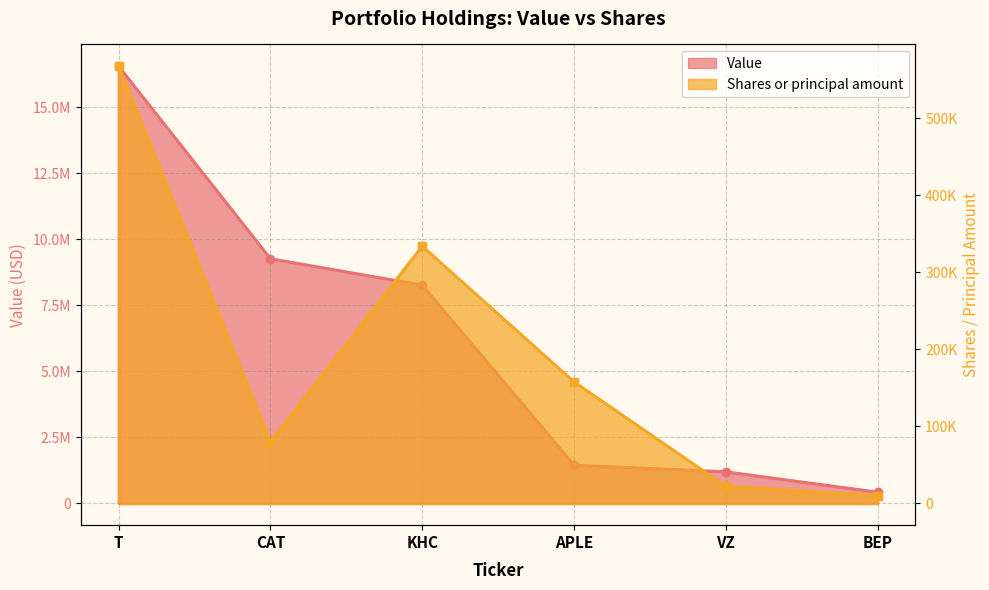

Is it true that Value equals 1998087 at VZ?

False